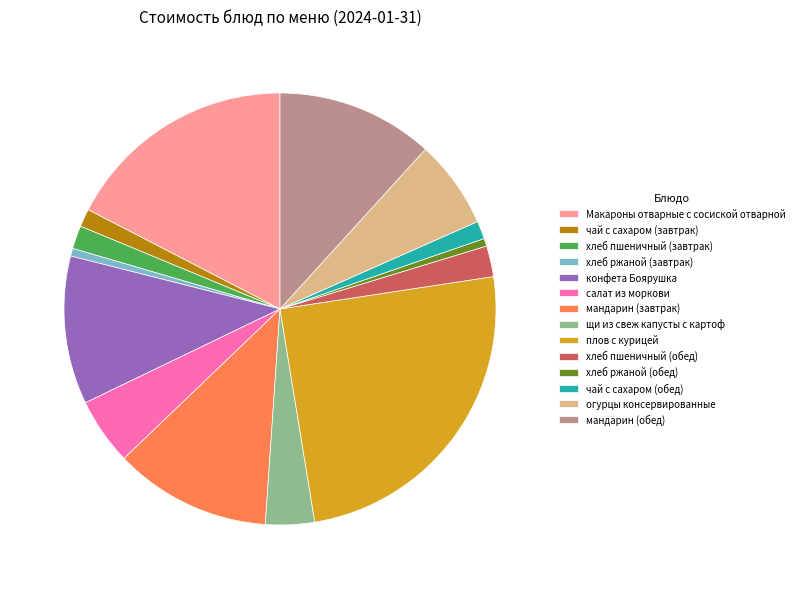

Is there a majority slice in this chart?

No